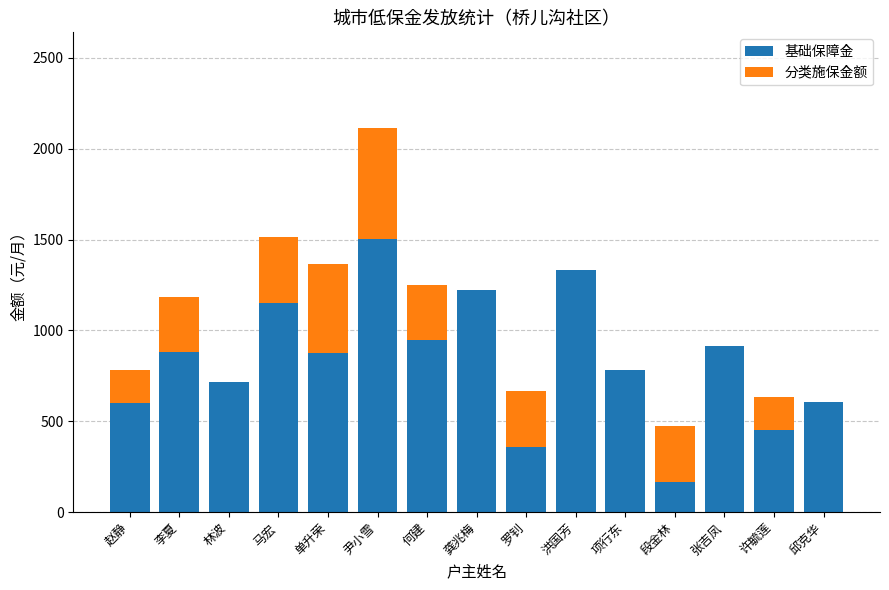

What is the total value across all series at 洪国芳?

1332